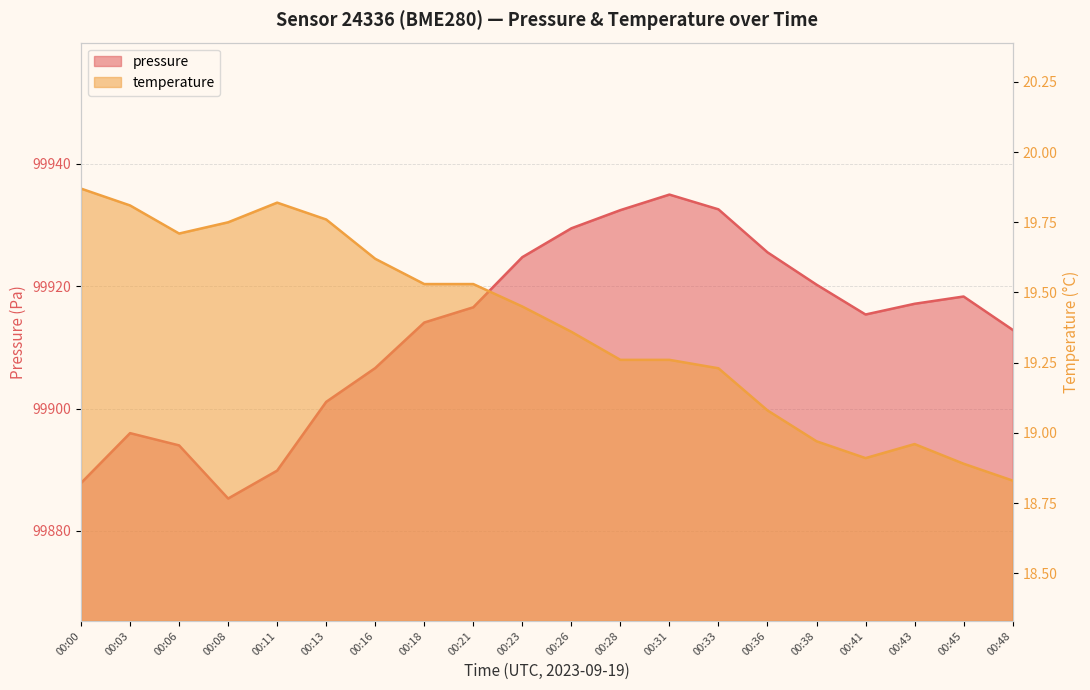

Where does the pressure series first go above 99916?

00:21